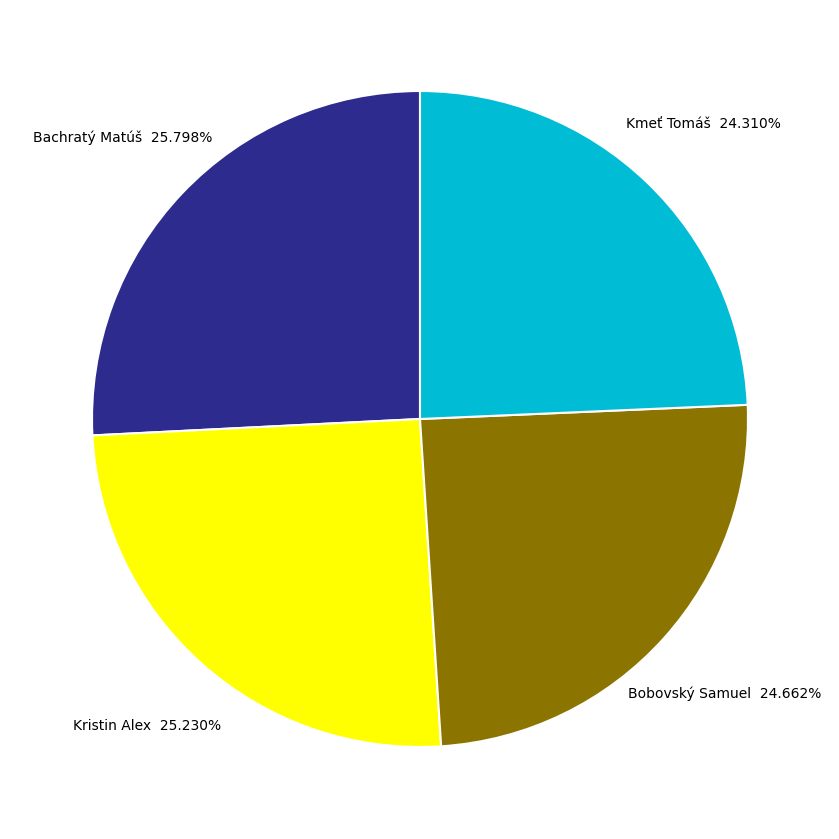

Is it true that Bachratý Matúš is 26% of the pie?

True